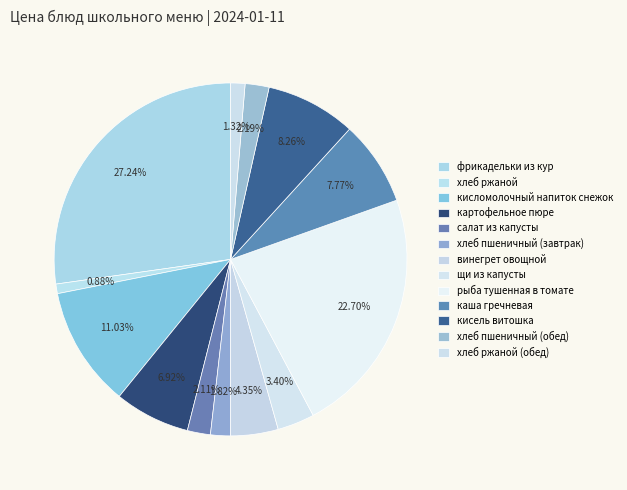

What is the total percentage of хлеб ржаной (обед) and каша гречневая?

9.1%